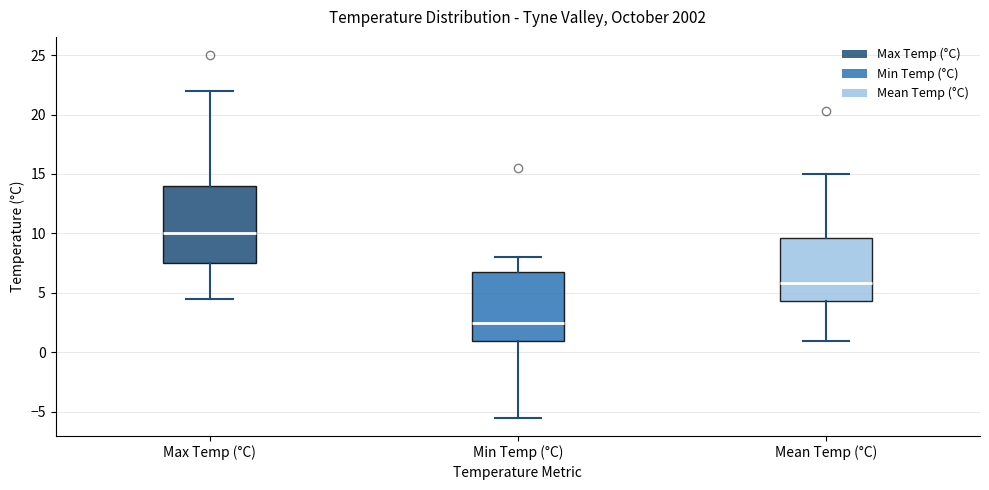

Reading left to right, transcribe this box plot: for each box, give where its median line is, the range the box spans, and where its two whiskers end, as read against the y-axis. The values are not printed on the chart, so give them approximately, as read against the axis.

Max Temp (°C): median 10.0, box 7.5 to 14.0, whiskers 4.5 to 22.0
Min Temp (°C): median 2.5, box 1.0 to 7.0, whiskers -5.5 to 8.0
Mean Temp (°C): median 6.0, box 4.5 to 9.5, whiskers 1.0 to 15.0